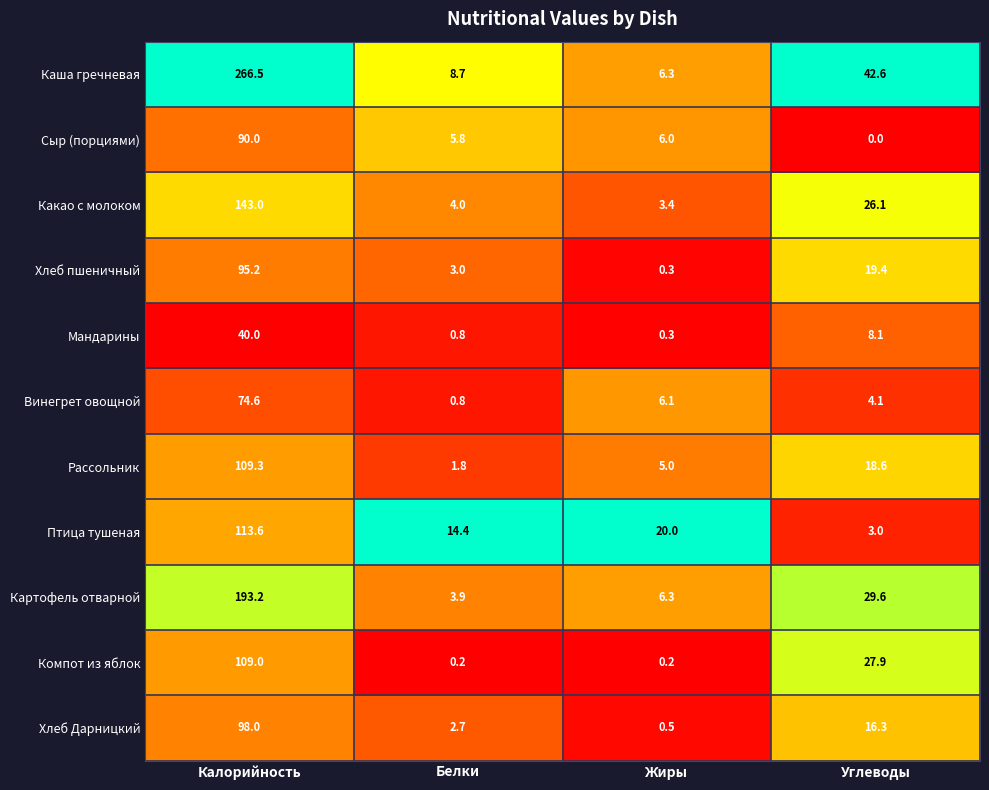

True or false: Хлеб Дарницкий has a value of 16.3 at Углеводы.

True